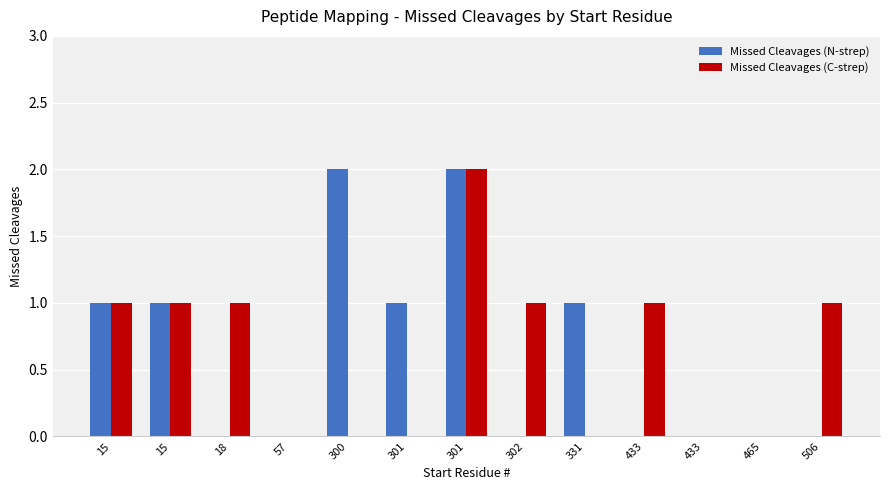

What is the spread (max minus min) of values at 301?

1